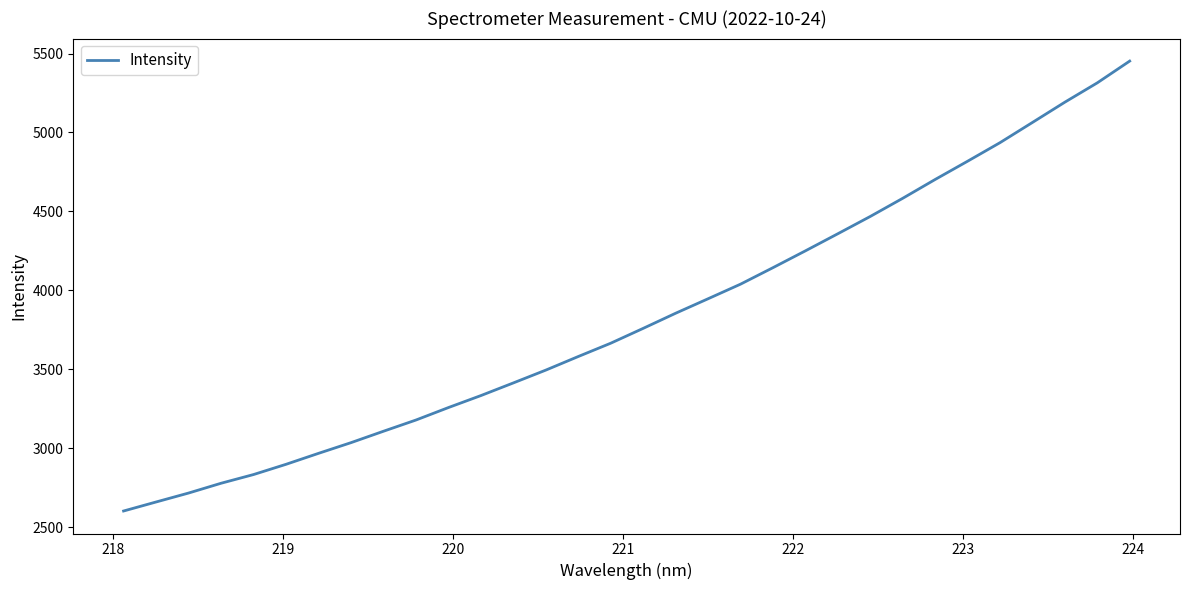

What is the smallest value displayed?

2602.9